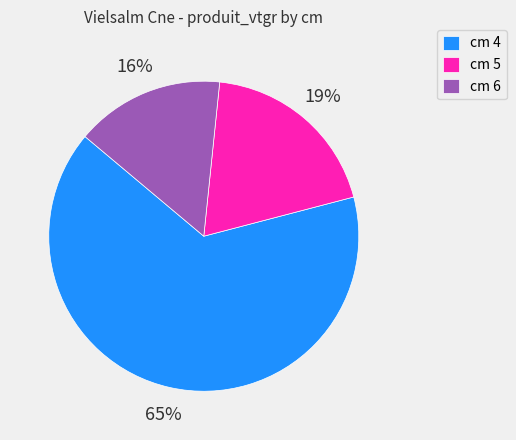

Which has a higher value, cm 4 or cm 5?

cm 4